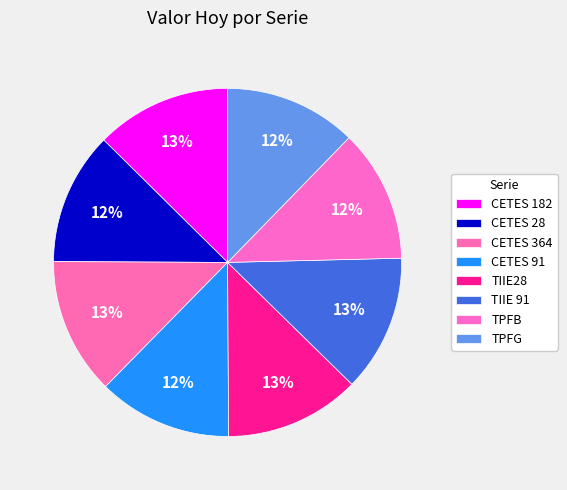

How many segments does this pie chart have?

8